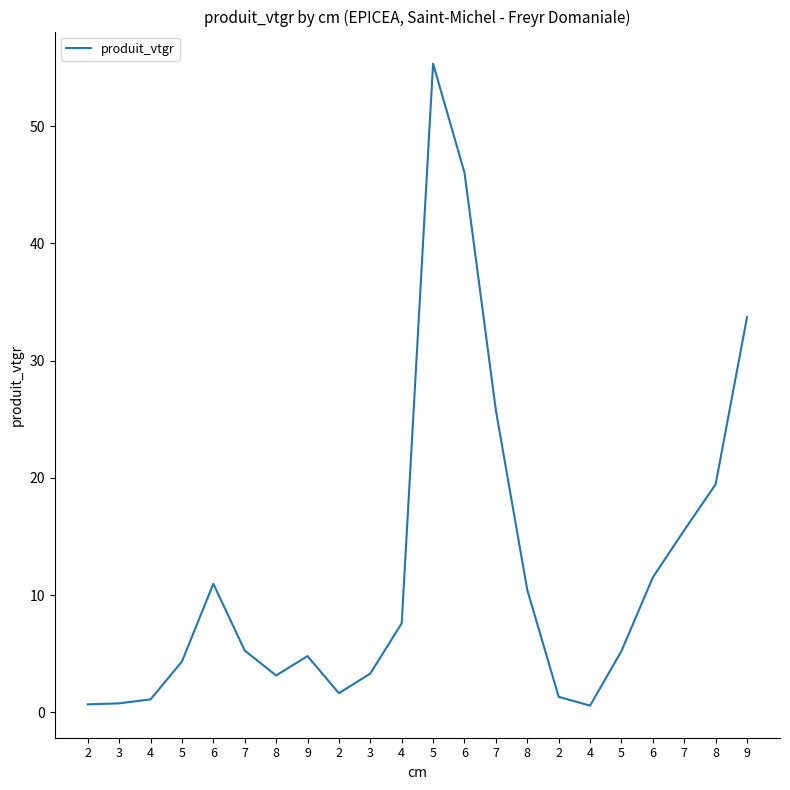

What is the label of the 10th point from the right?

6